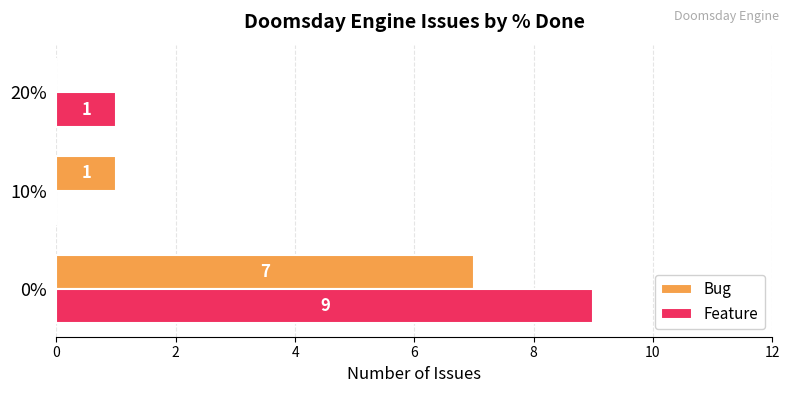

The value of Feature at 0% is 5. True or false?

False